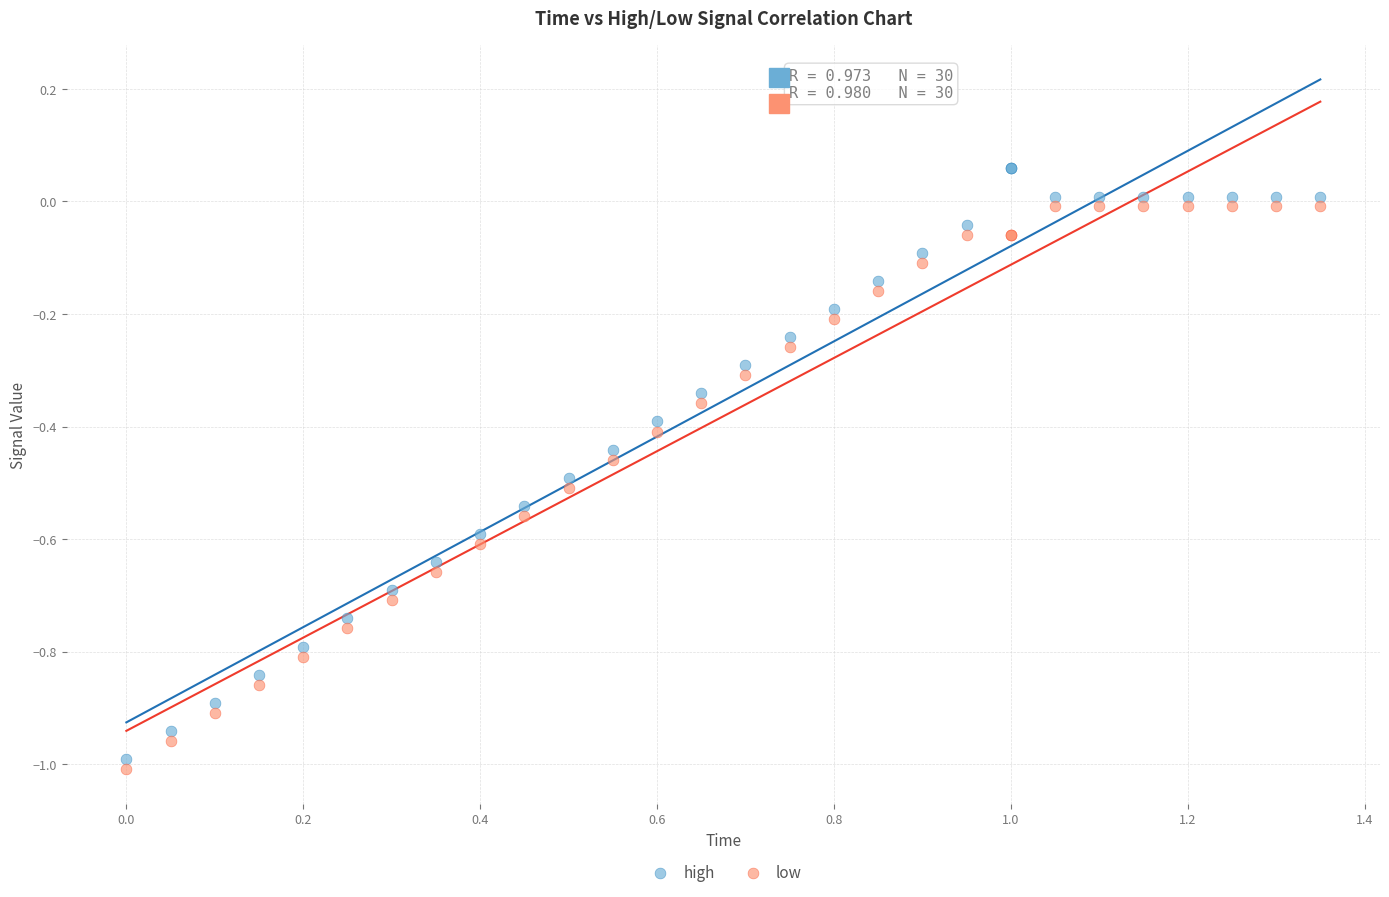

Which series has the largest Y range (max minus min)?

high